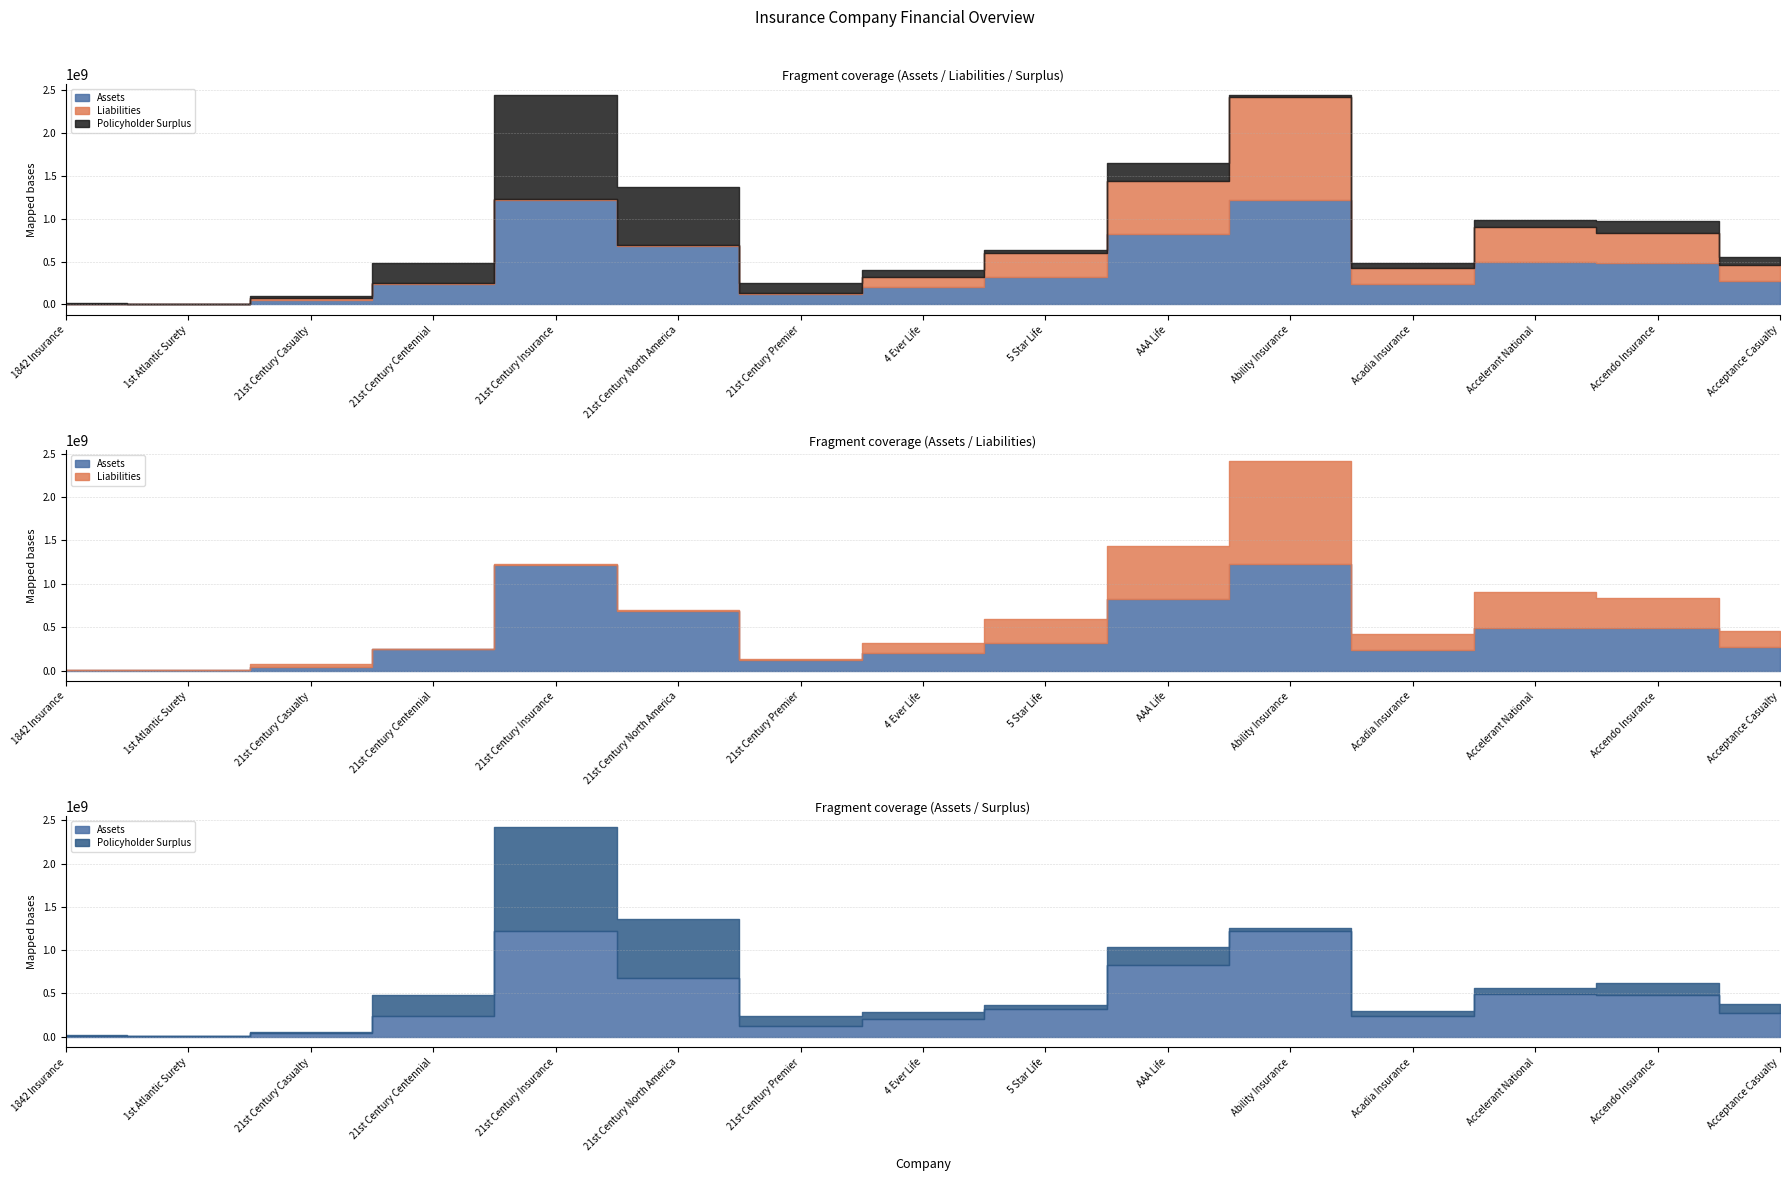

What is the approximate value of Policyholder Surplus at Accelerant National, to the nearest 100?

75593200